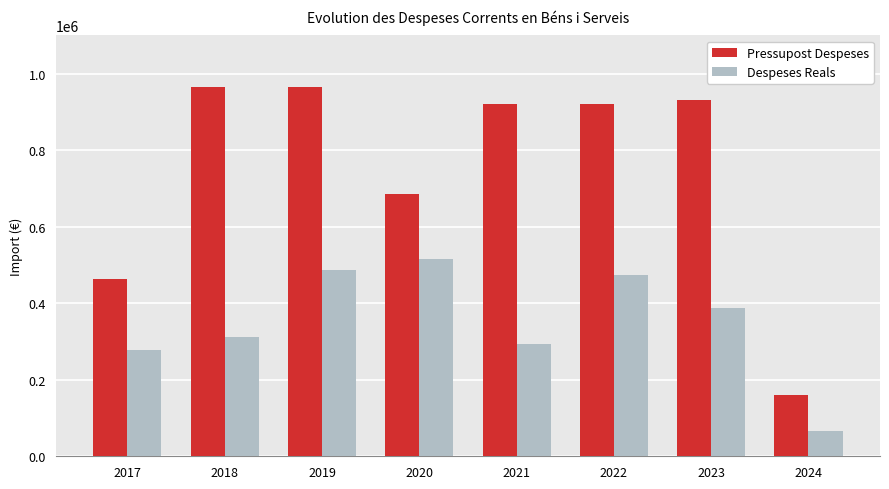

What is the spread (max minus min) of values at 2020?

169925.1